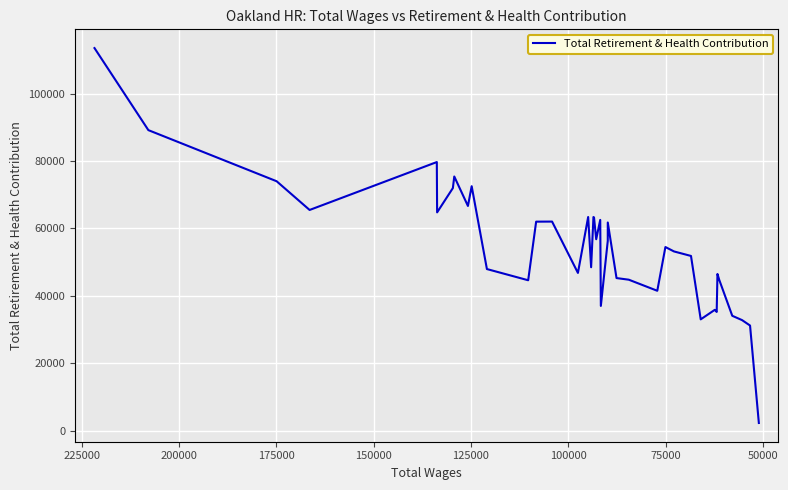

What is the sum of all values?

2199993